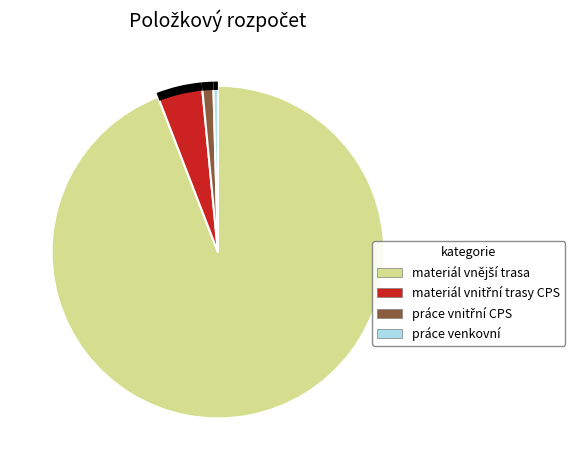

Is it true that práce venkovní is 0% of the pie?

True